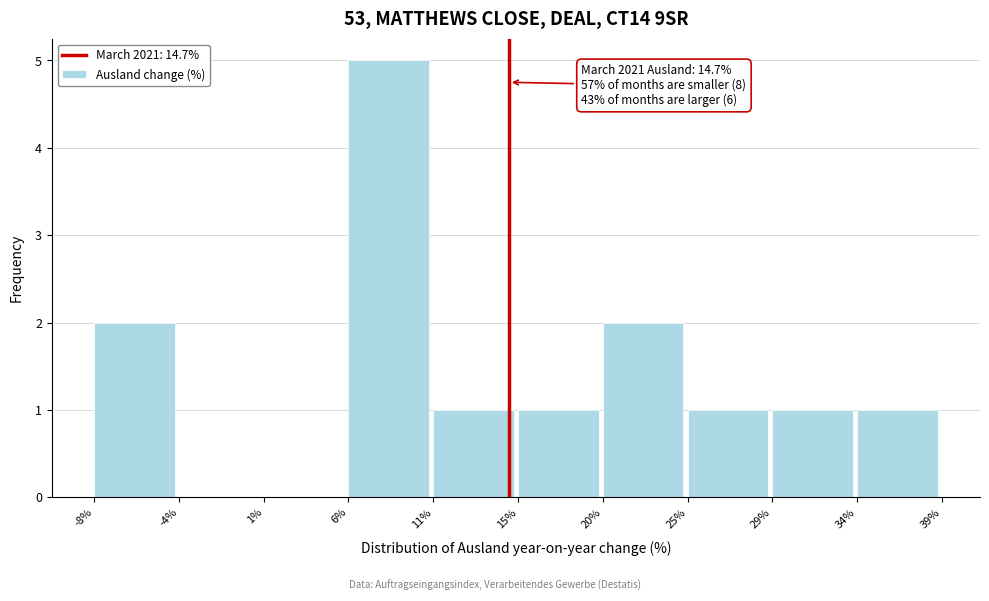

Which range on the x-axis has the tallest bar?

6% to 11%